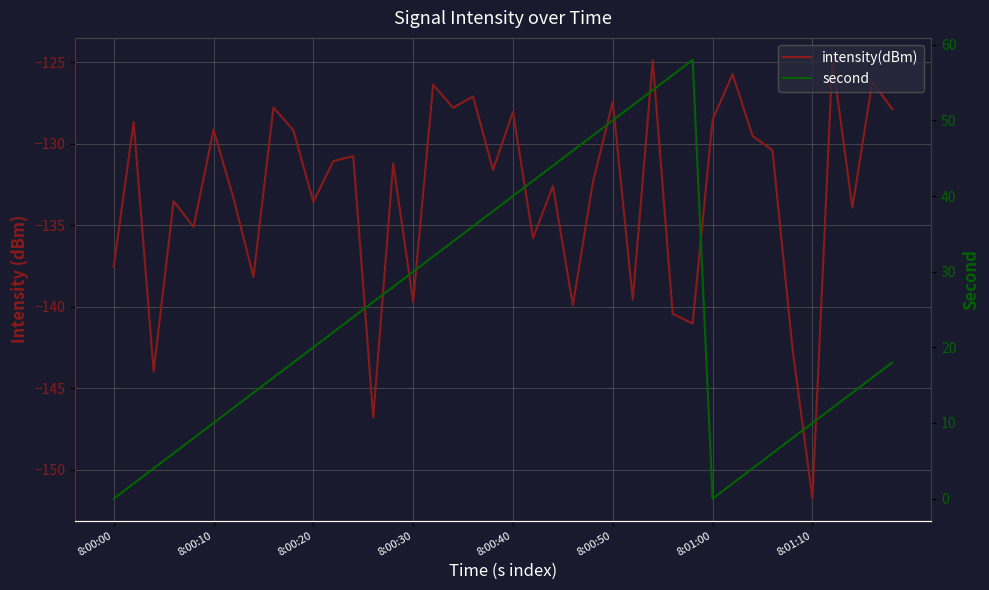

How many interior local peaks does the intensity(dBm) series have?

15